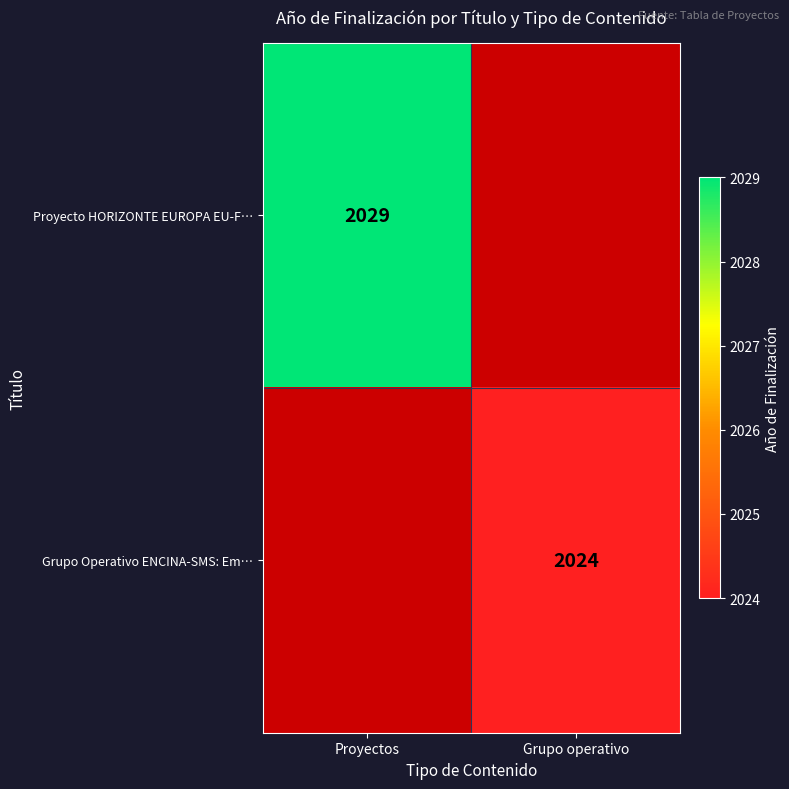

Is the value of Grupo Operativo ENCINA-SMS: Em… at Grupo operativo greater than the value of Proyecto HORIZONTE EUROPA EU-F… at Proyectos?

No